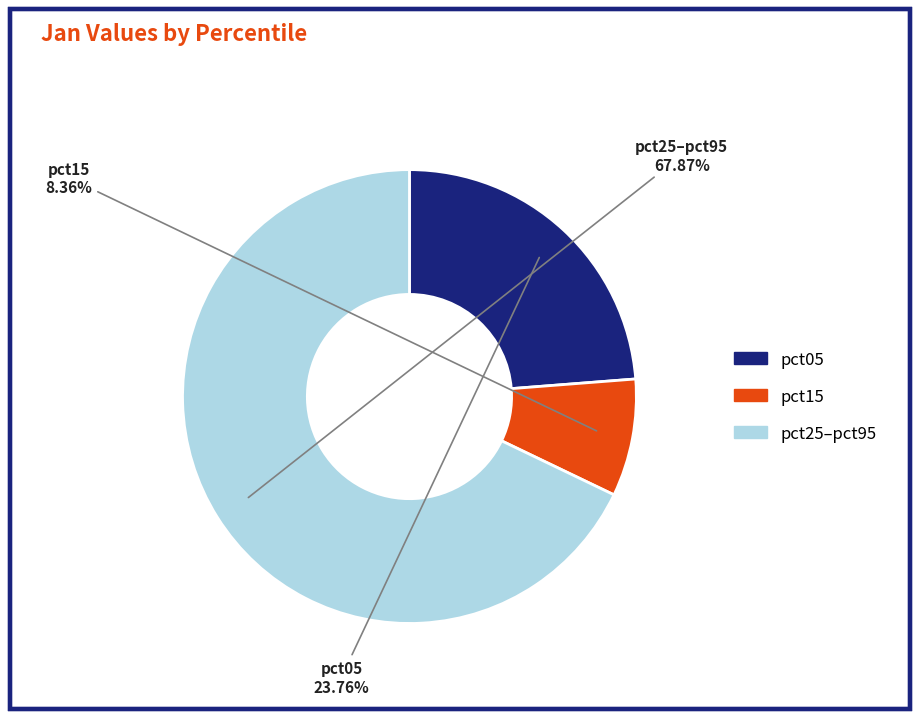

Is there any slice that represents more than half of the pie?

Yes